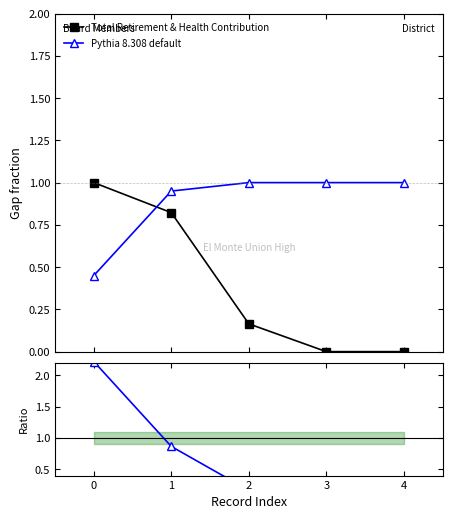

How many positive values does the Ratio series have?

3